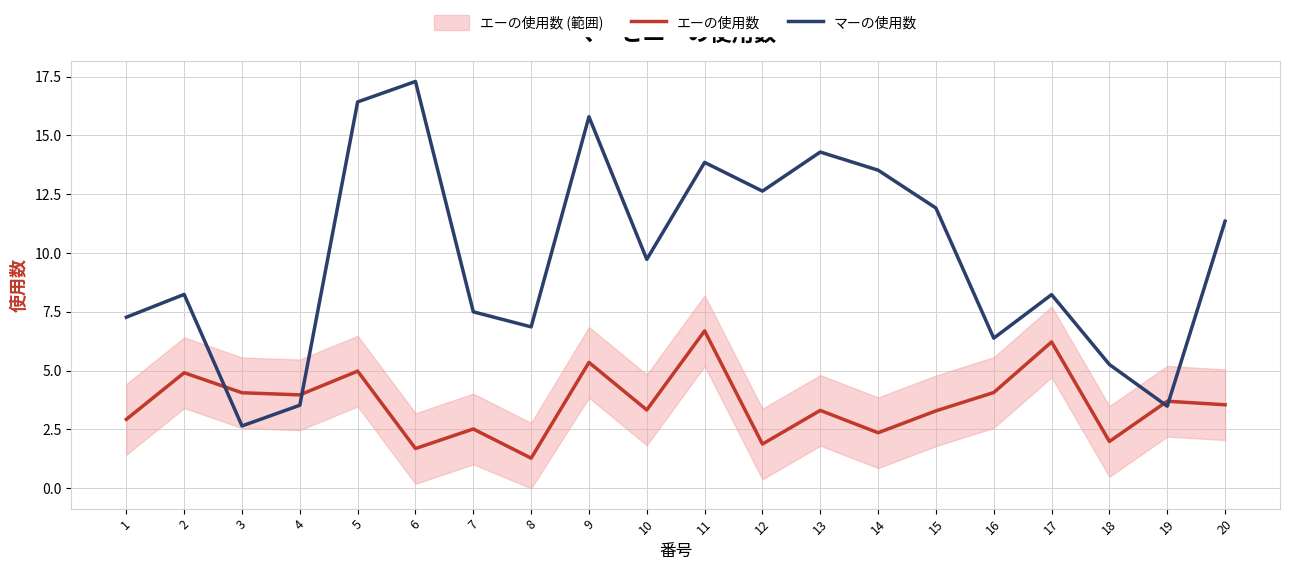

Between which two adjacent categories do マーの使用数 and エーの使用数 first intersect?

2 and 3